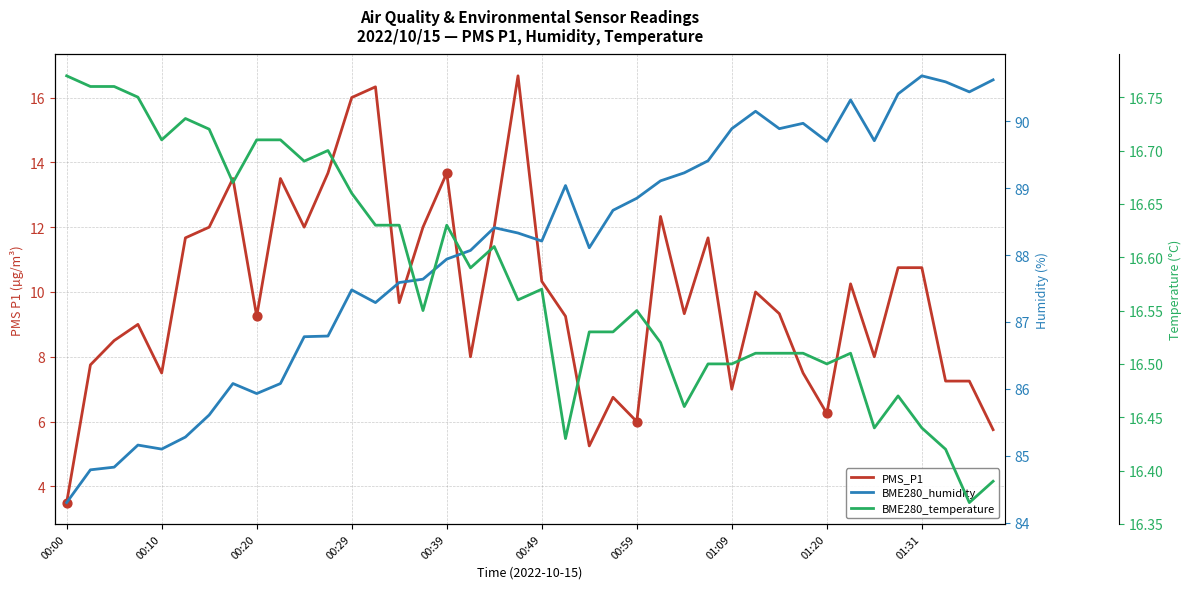

Is the value of BME280_temperature at 00:10 greater than the value of PMS_P1 at 00:10?

Yes